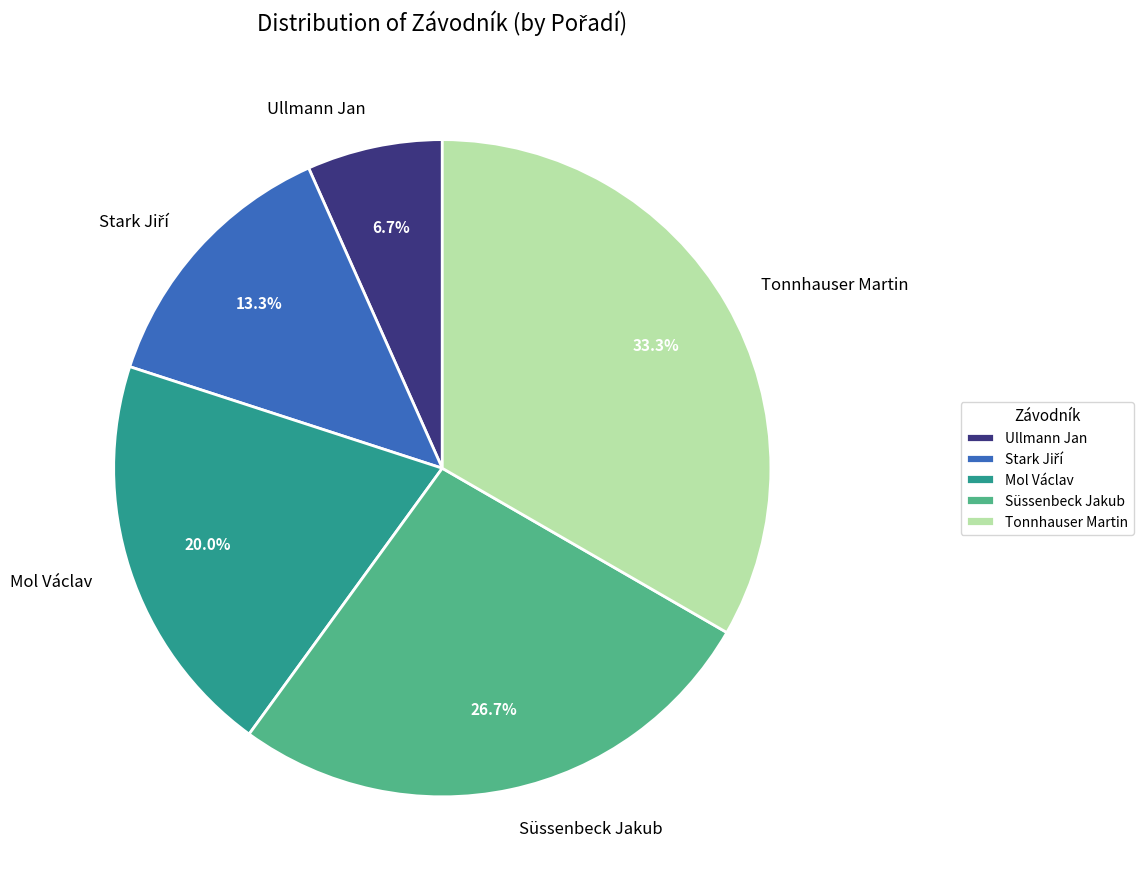

Approximately how many times larger is the value at Ullmann Jan compared to Mol Václav?

0.3